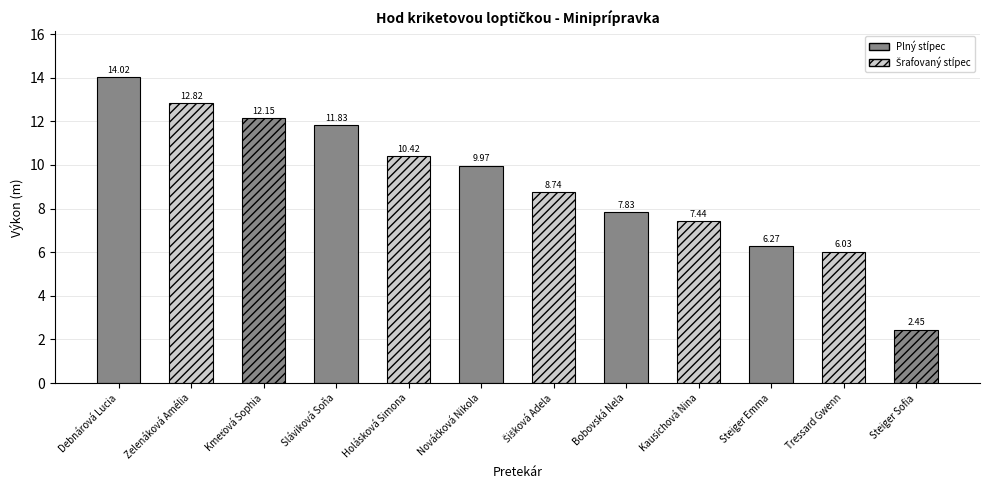

Rank the categories by value from lowest to highest.

Steiger Sofia, Tressard Gwenn, Steiger Emma, Kausichová Nina, Bobovská Nela, Šišková Adela, Nováčková Nikola, Holásková Simona, Sláviková Soňa, Kmeťová Sophia, Zelenáková Amélia, Debnárová Lucia